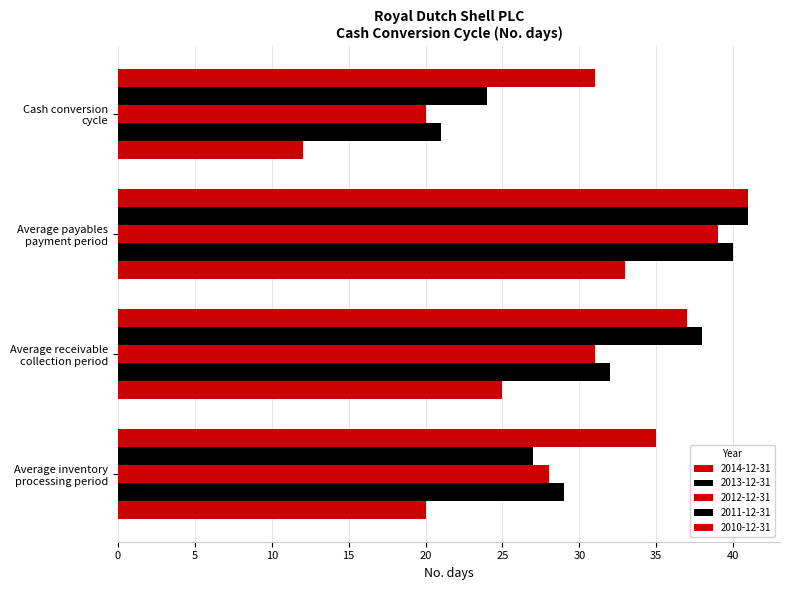

At which category is the sum across all series the highest?

Average payables
payment period